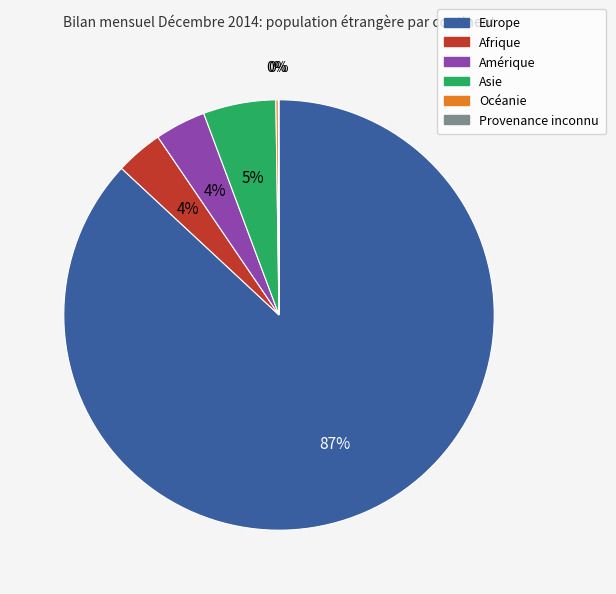

Is it true that Asie is 14% of the pie?

False